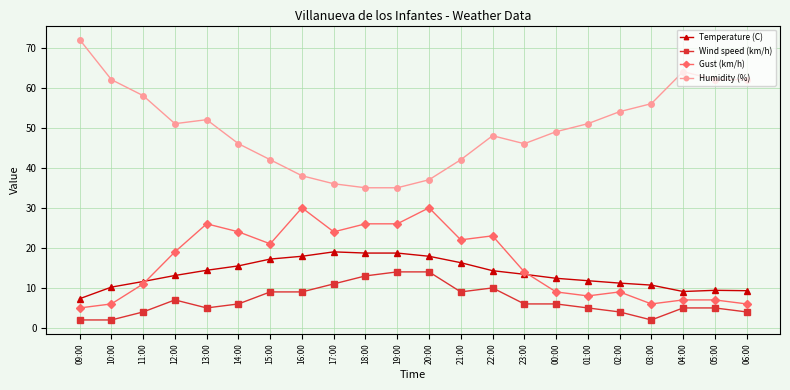

Does the chart have visible grid lines?

Yes